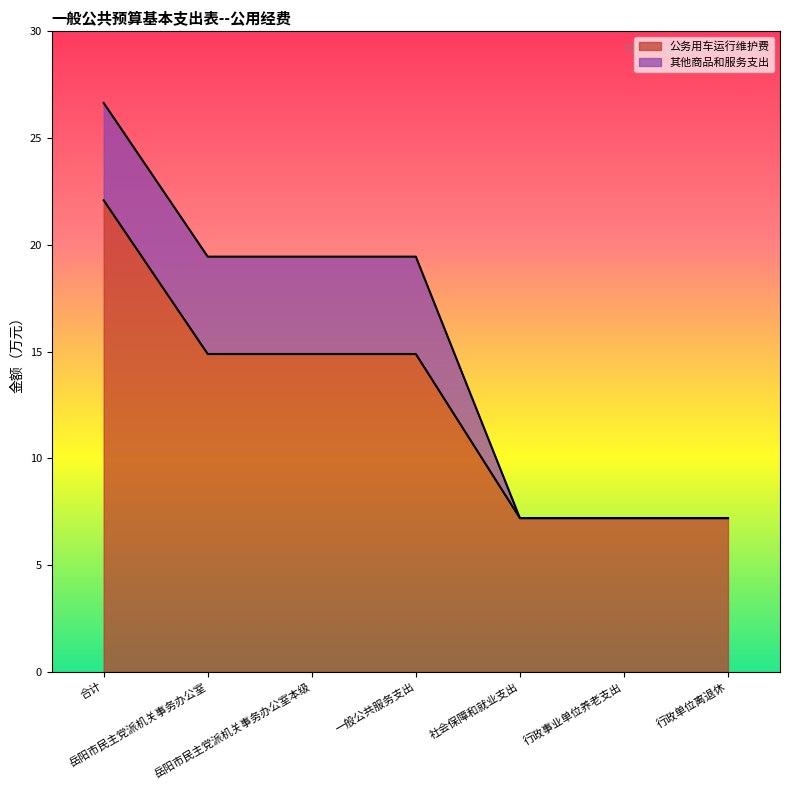

Reading left to right, extract all data points from this chart.

22.1	14.9	14.9	14.9	7.2	7.2	7.2